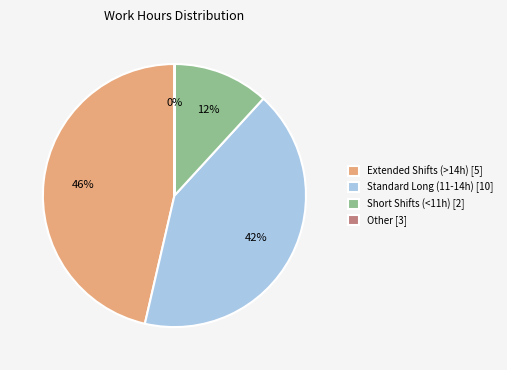

To the nearest percent, what portion does Extended Shifts (>14h) [5] represent?

46%